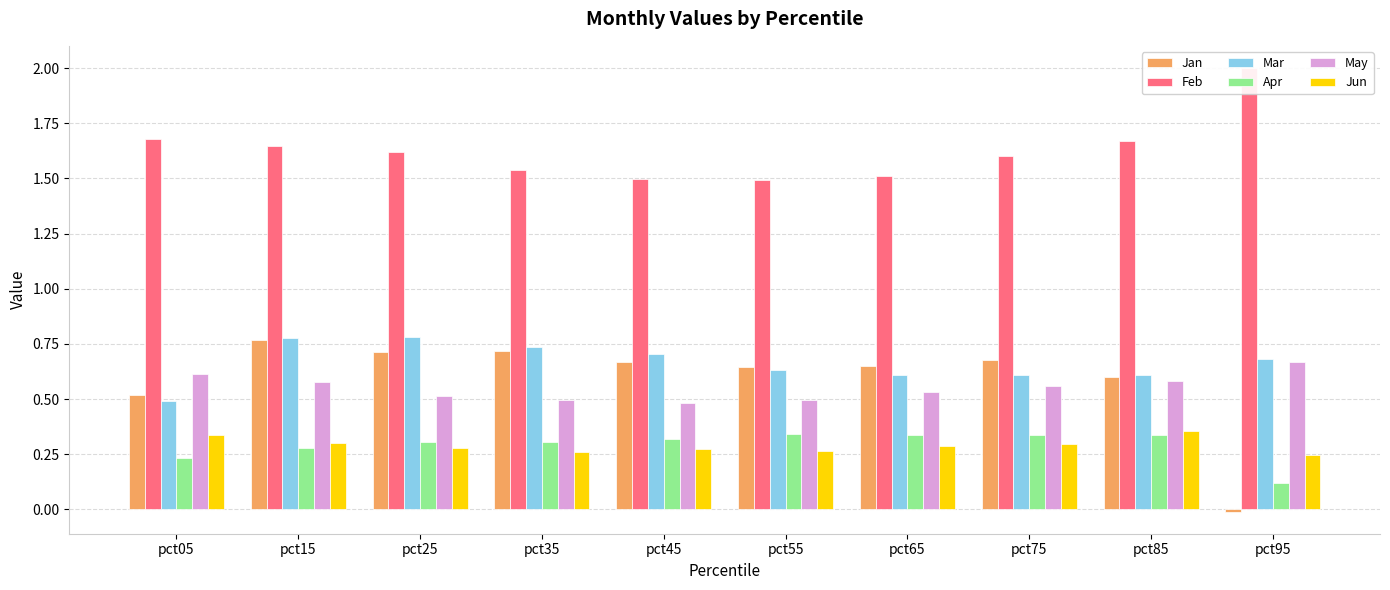

Count the Mar values in the range 0 to 1.

10